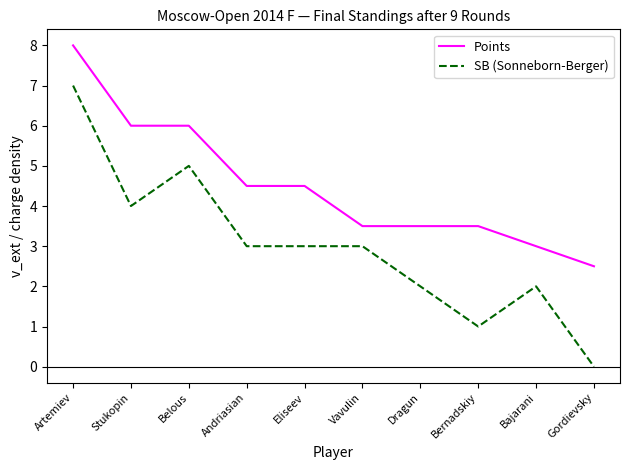

The value of SB (Sonneborn-Berger) at Dragun is 3.6. True or false?

False